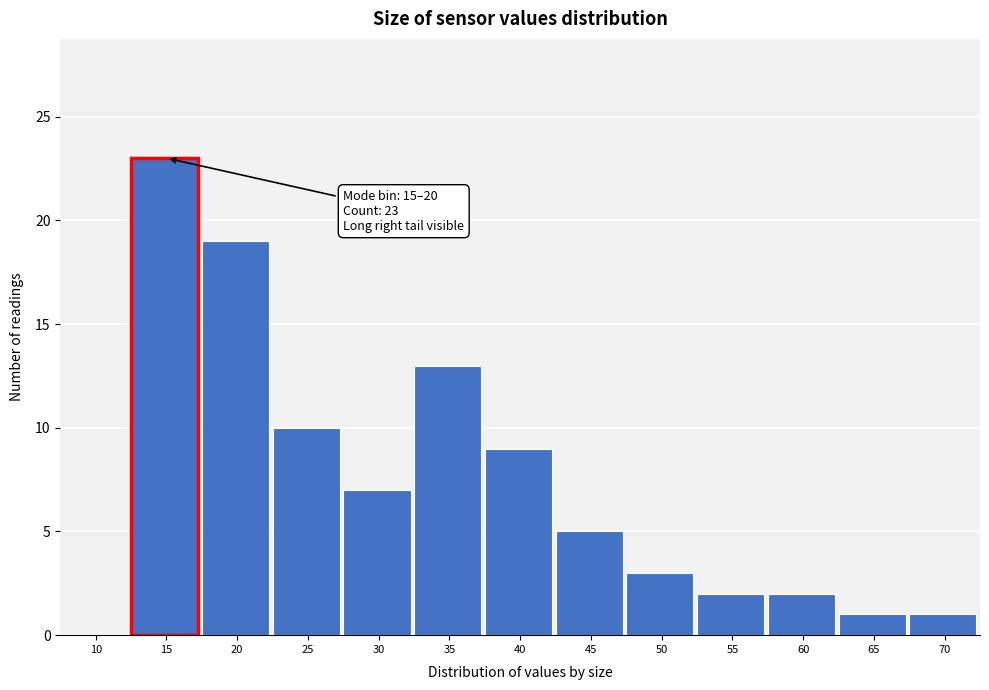

Reading right to left, what are all the values shown in this chart?

70=1	65=1	60=2	55=2	50=3	45=5	40=9	35=13	30=7	25=10	20=19	15=23	10=0